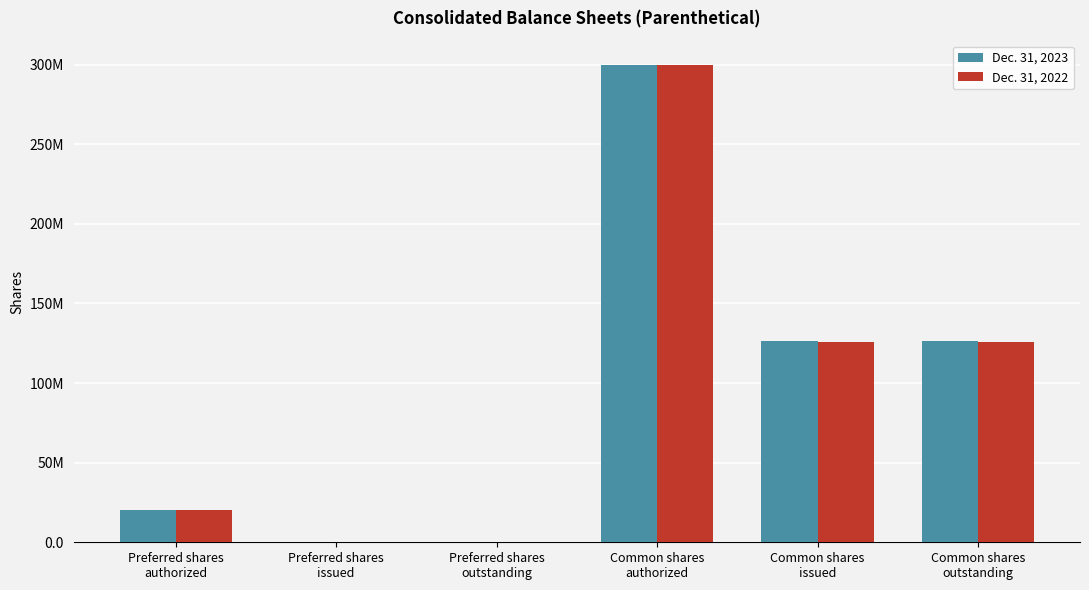

Where does the Dec. 31, 2022 series first go above 125960834?

Common shares
authorized